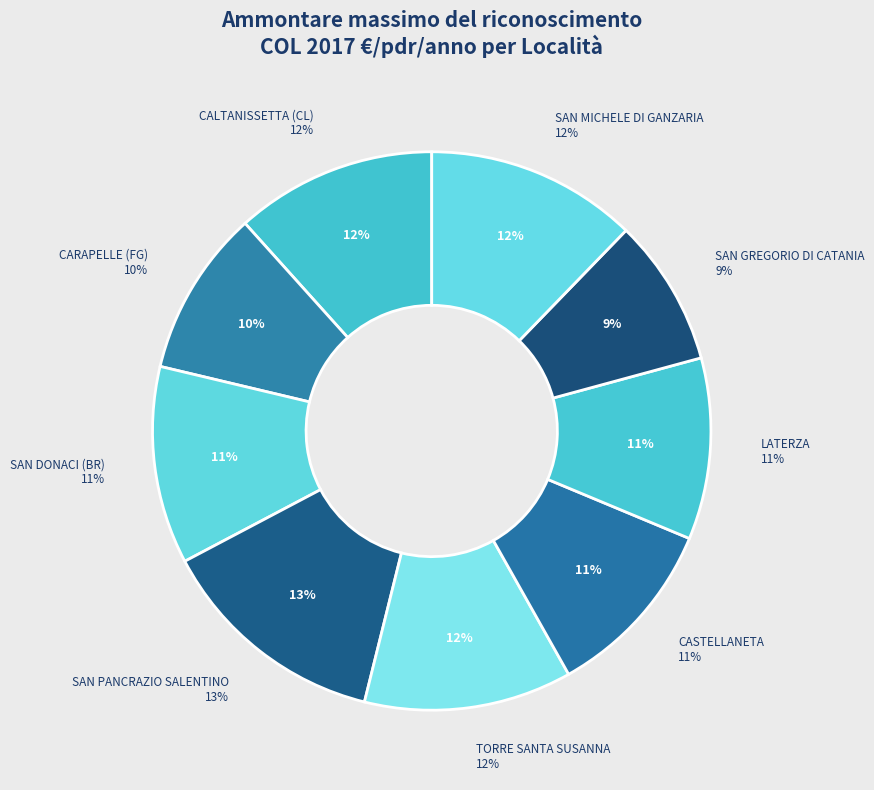

To the nearest percent, what is the difference between the TORRE SANTA SUSANNA and SAN GREGORIO DI CATANIA slice percentages?

3%